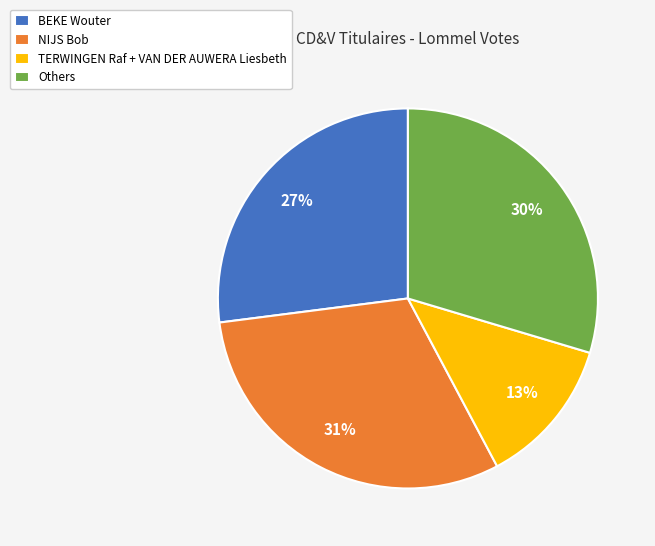

To the nearest percent, what portion does TERWINGEN Raf + VAN DER AUWERA Liesbeth represent?

13%